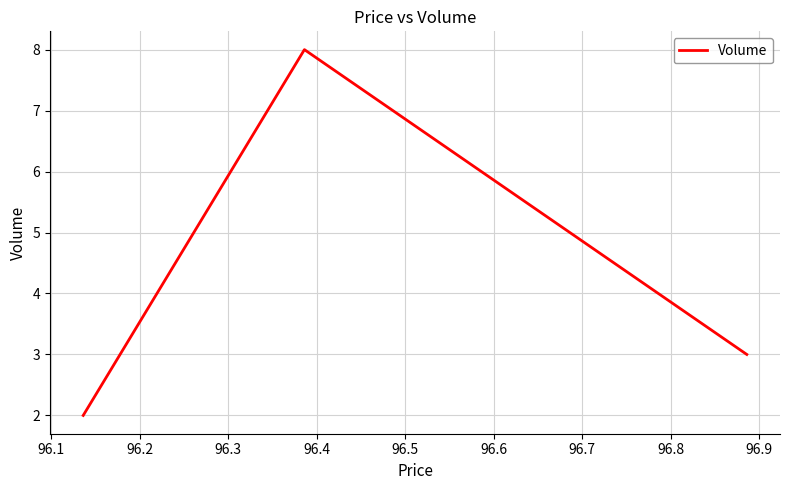

What is the sum of all values?

13